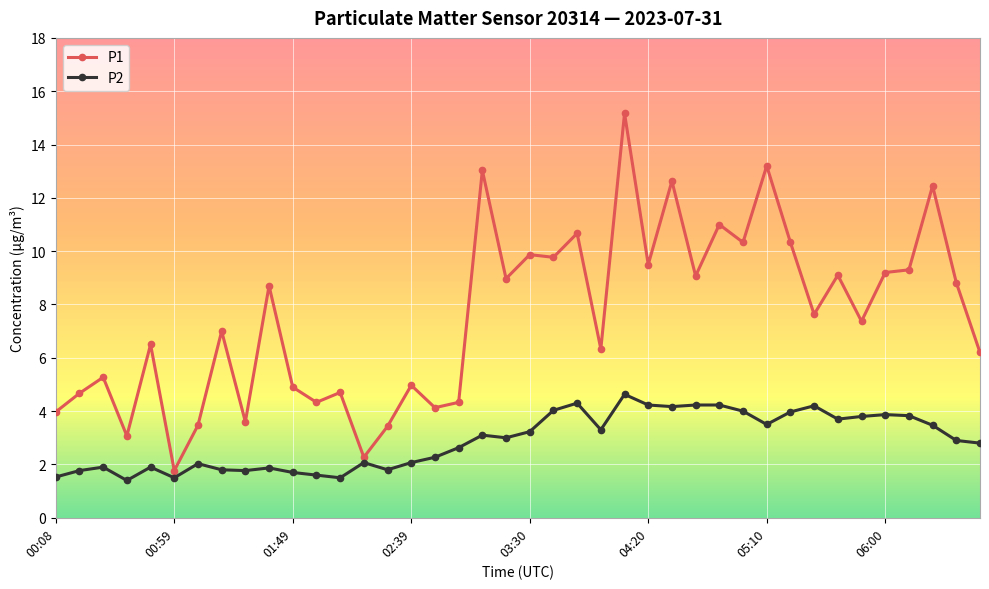

Which series has the largest total across all categories?

P1